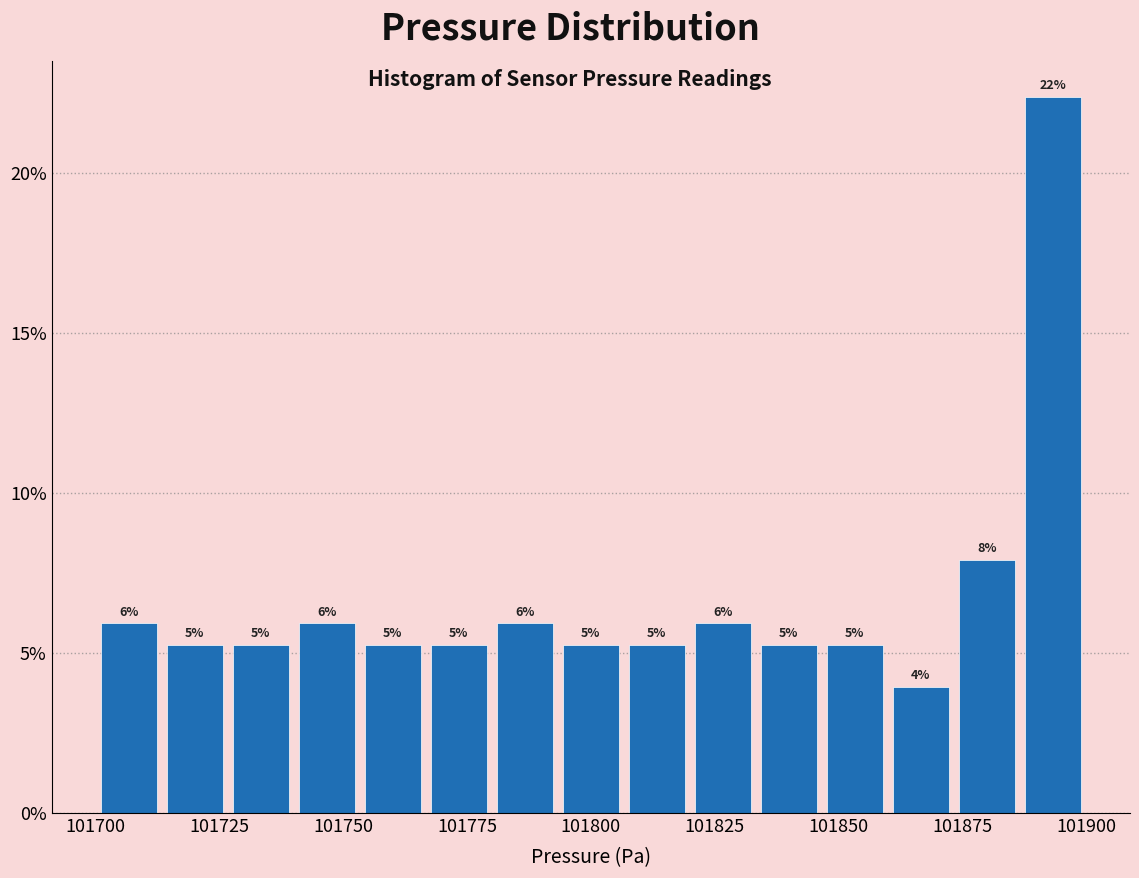

Read against the x-axis, roughly where is the centre of the tallest bar?

101895